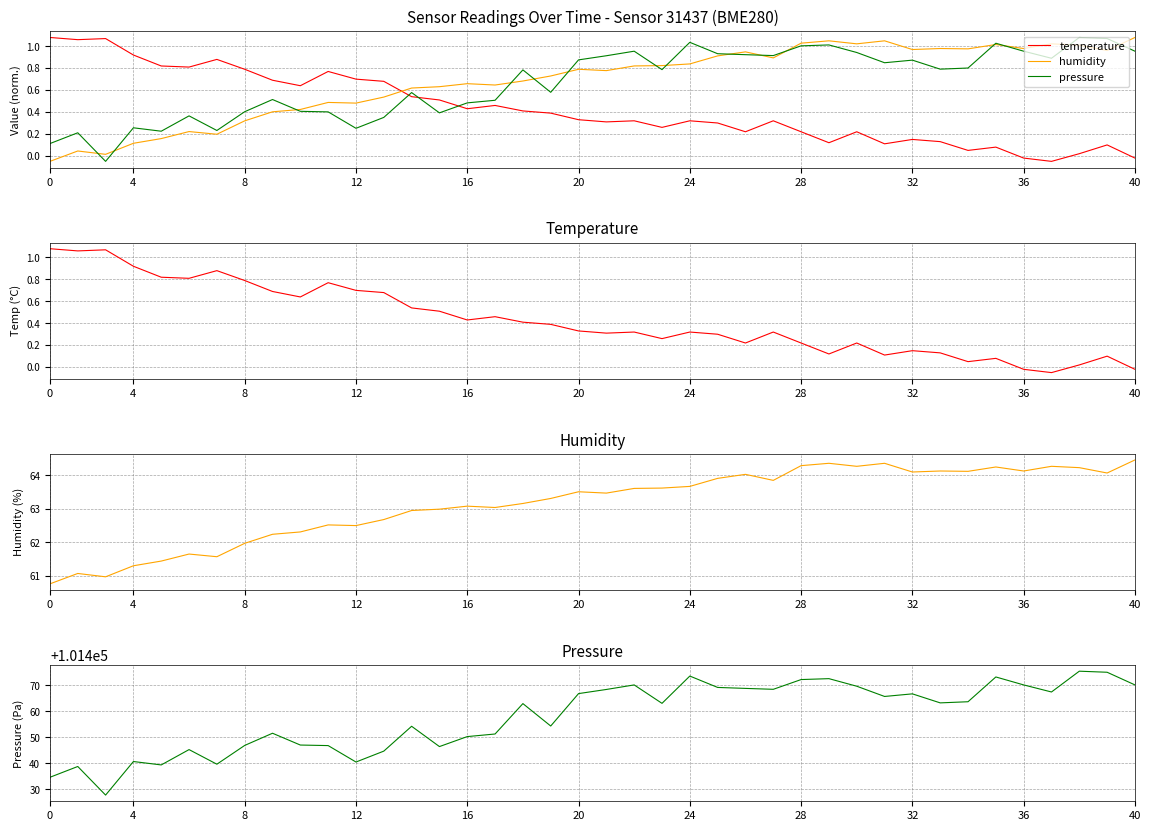

How many data points does each series have?

40